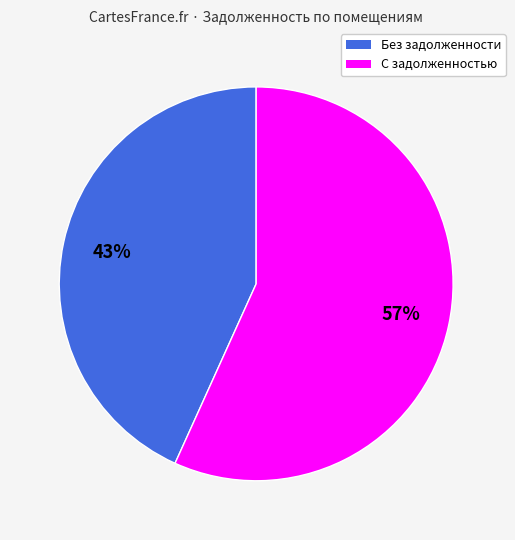

Is there any slice that represents more than half of the pie?

Yes